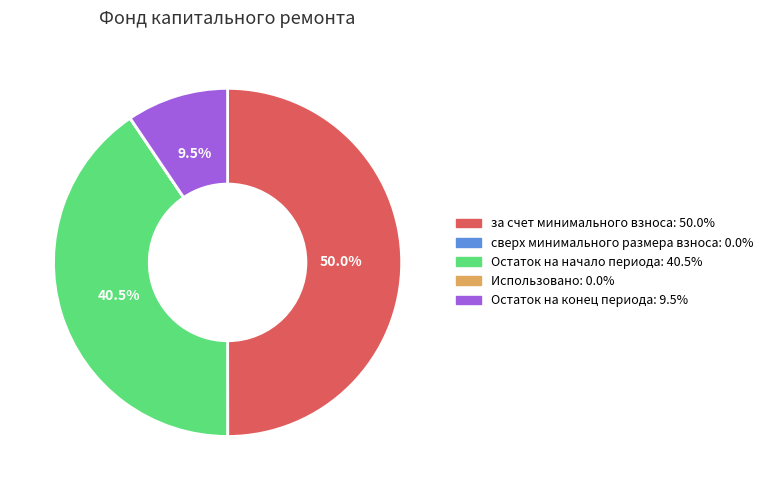

Which has a higher value, Остаток на начало периода: 40.5% or за счет минимального взноса: 50.0%?

за счет минимального взноса: 50.0%